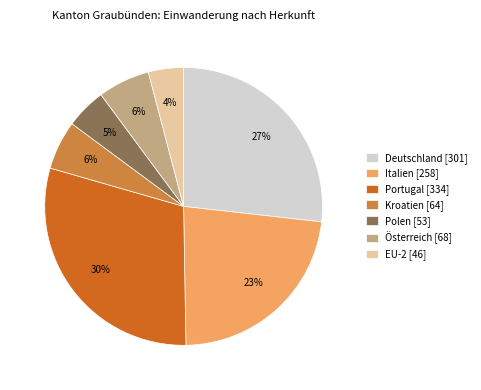

To the nearest percent, what percentage of the pie is Portugal?

30%